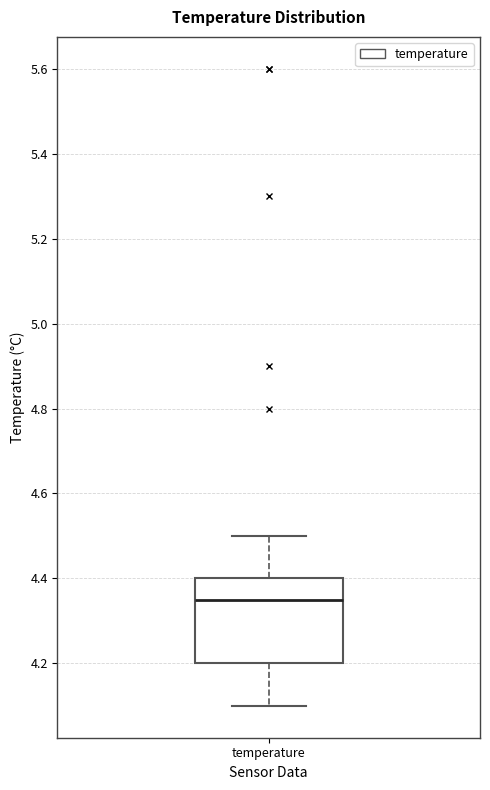

Read this box plot against the y-axis: the position of the median line, the range covered by the box, and the ends of both whiskers. The values are not printed on the chart, so give them approximately, as read against the axis.

median 4.36, box 4.20 to 4.40, whiskers 4.10 to 4.50